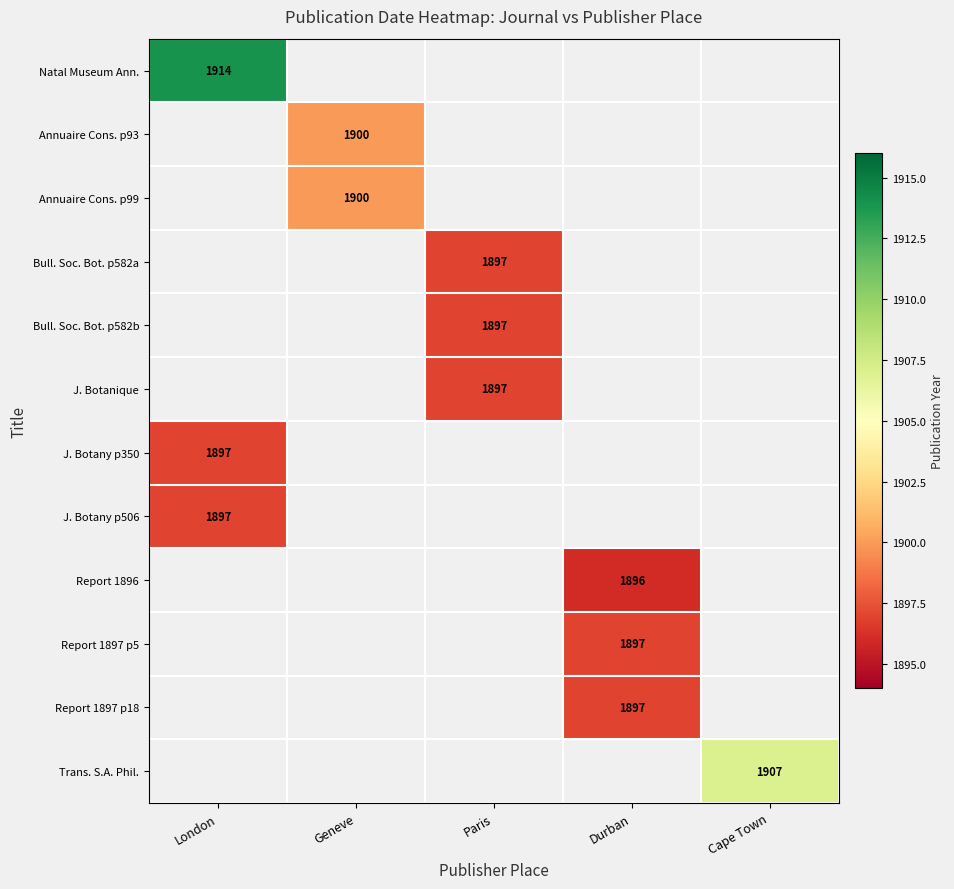

The Trans. S.A. Phil. series shows 1907 at Cape Town. True or false?

True